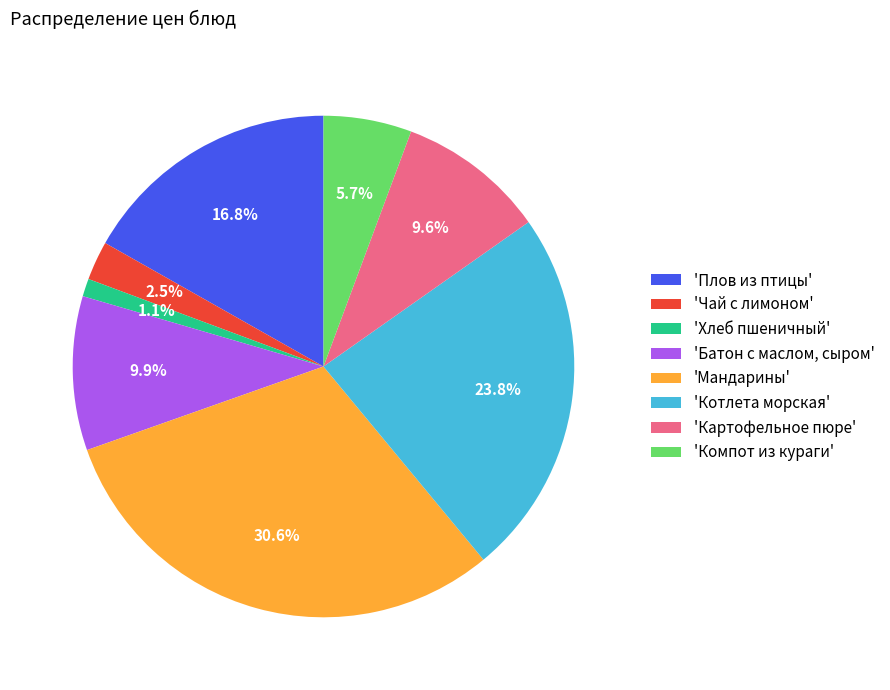

Between 'Хлеб пшеничный' and 'Компот из кураги', which is larger?

'Компот из кураги'